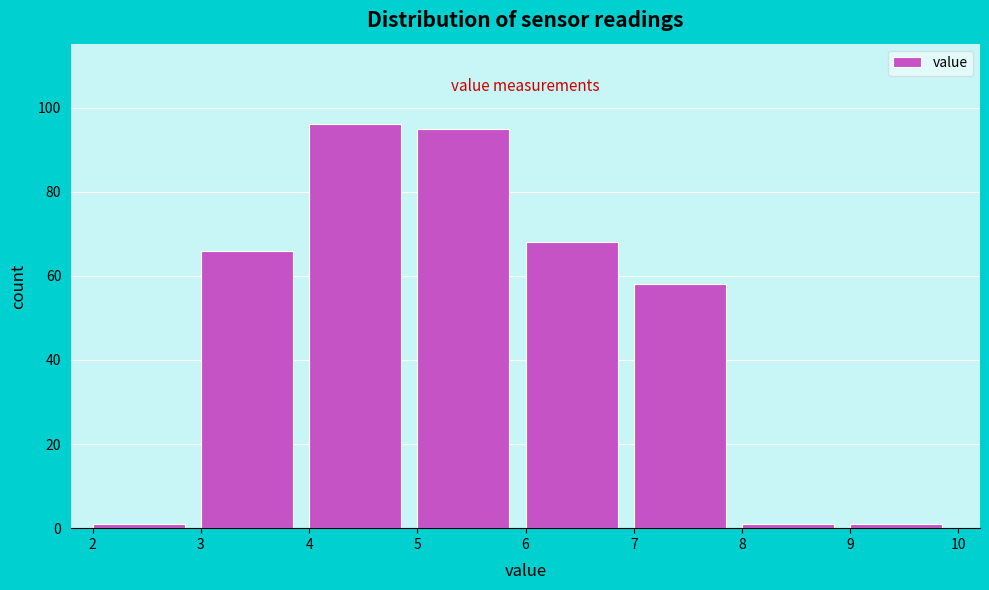

Reading left to right, list every bar in this chart as the range it spans on the x-axis followed by its height. The values are not printed on the chart, so give them approximately, as read against the axis.

2 to 3: under 2
3 to 4: 66
4 to 5: 96
5 to 6: 96
6 to 7: 68
7 to 8: 58
8 to 9: under 2
9 to 10: under 2